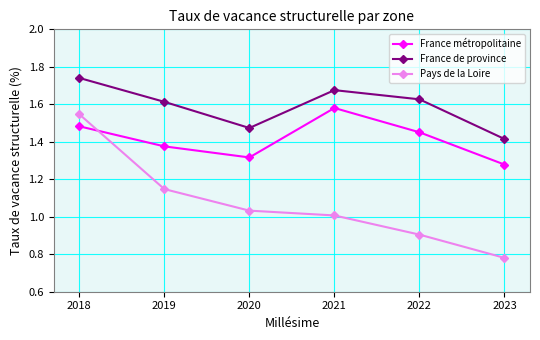

Does the chart display data point markers on the line(s)?

Yes